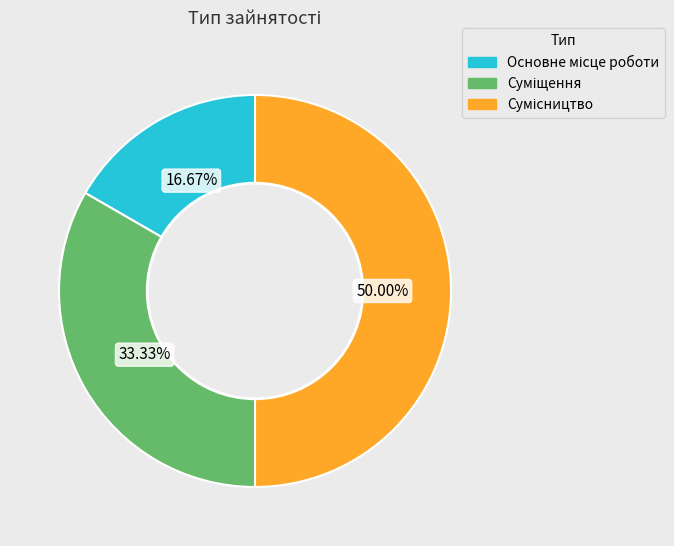

To the nearest percent, what is the combined percentage of Суміщення and Основне місце роботи?

50%